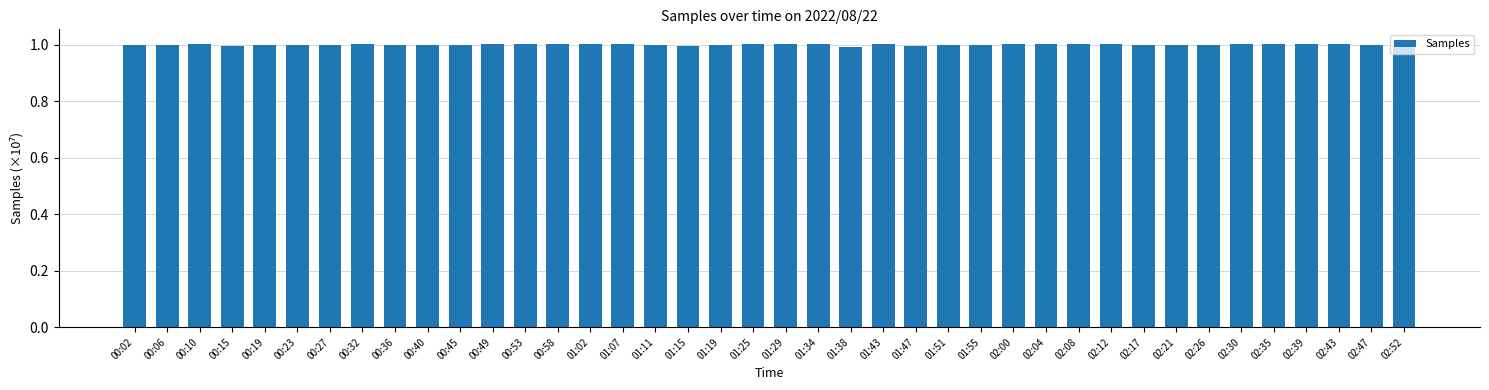

What is the sum of the values at 01:47 and 00:53?

2.0